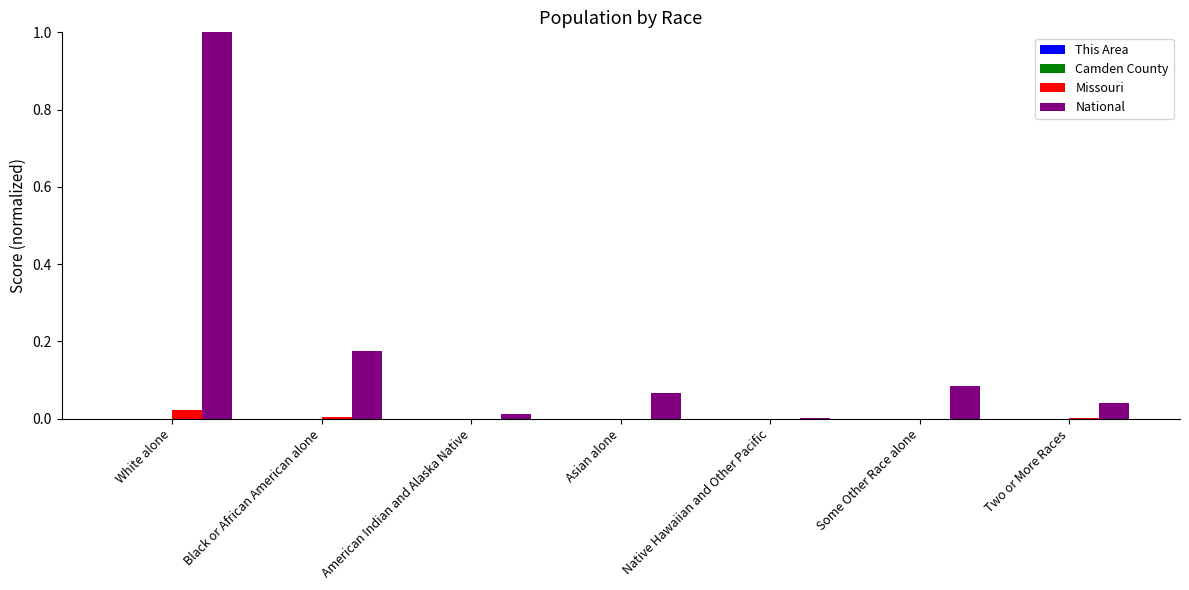

Which series has the largest total across all categories?

National